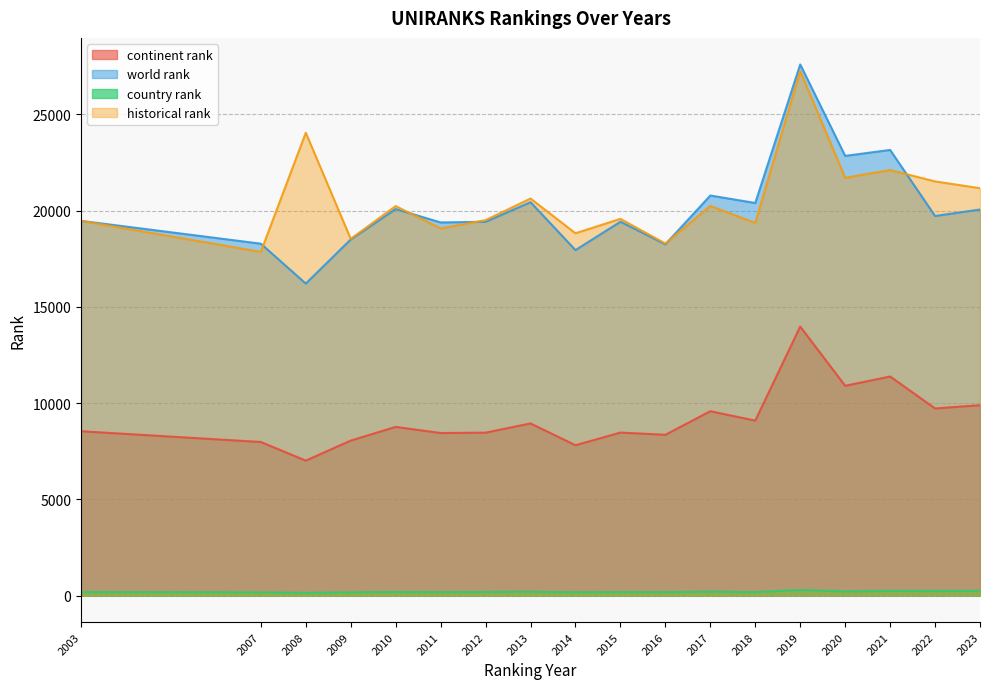

Which series changed the most between 2012 and 2015?

historical rank